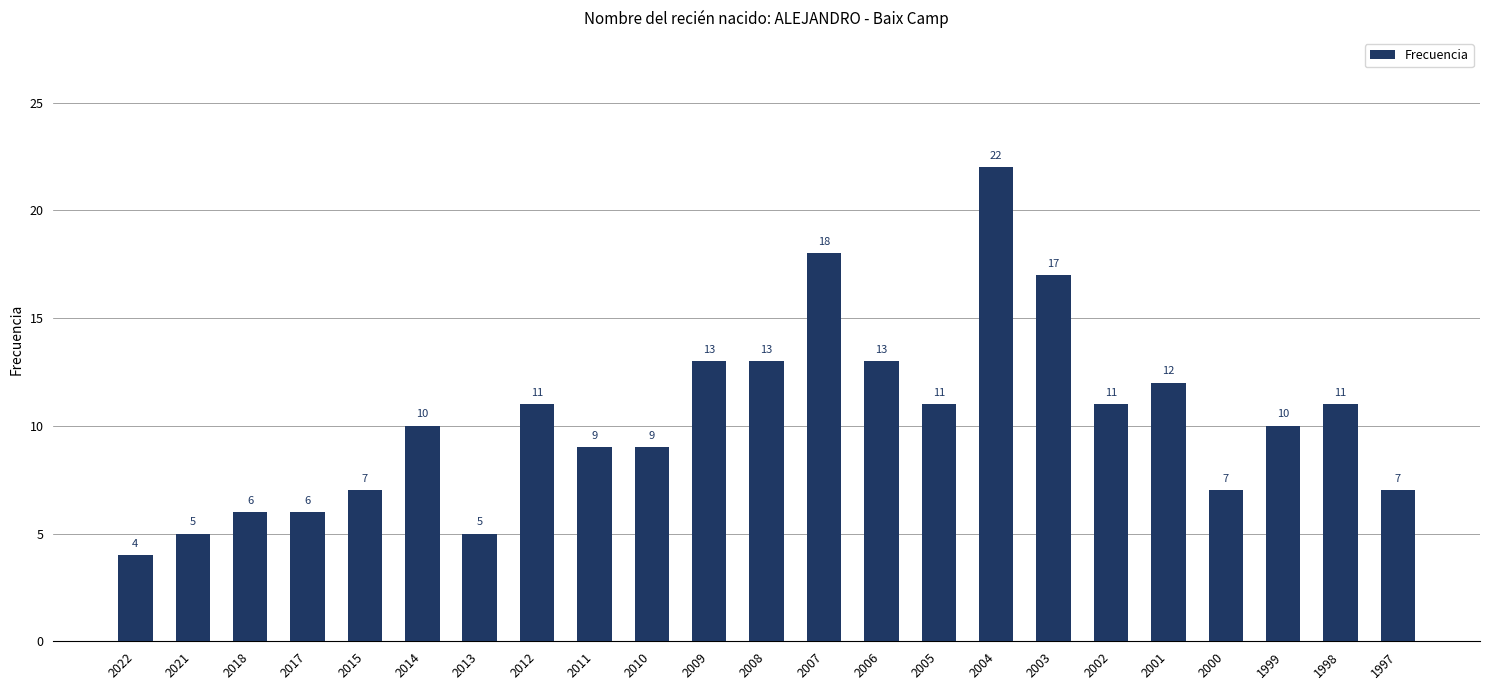

What is the ratio of the value at 2002 to the value at 2007?

0.6